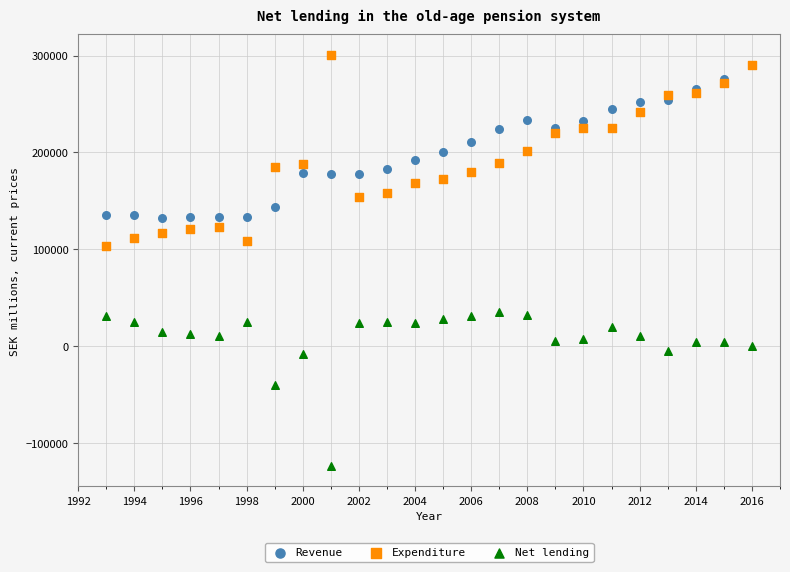

Across all series, what Y value is closest to 88644?

103858